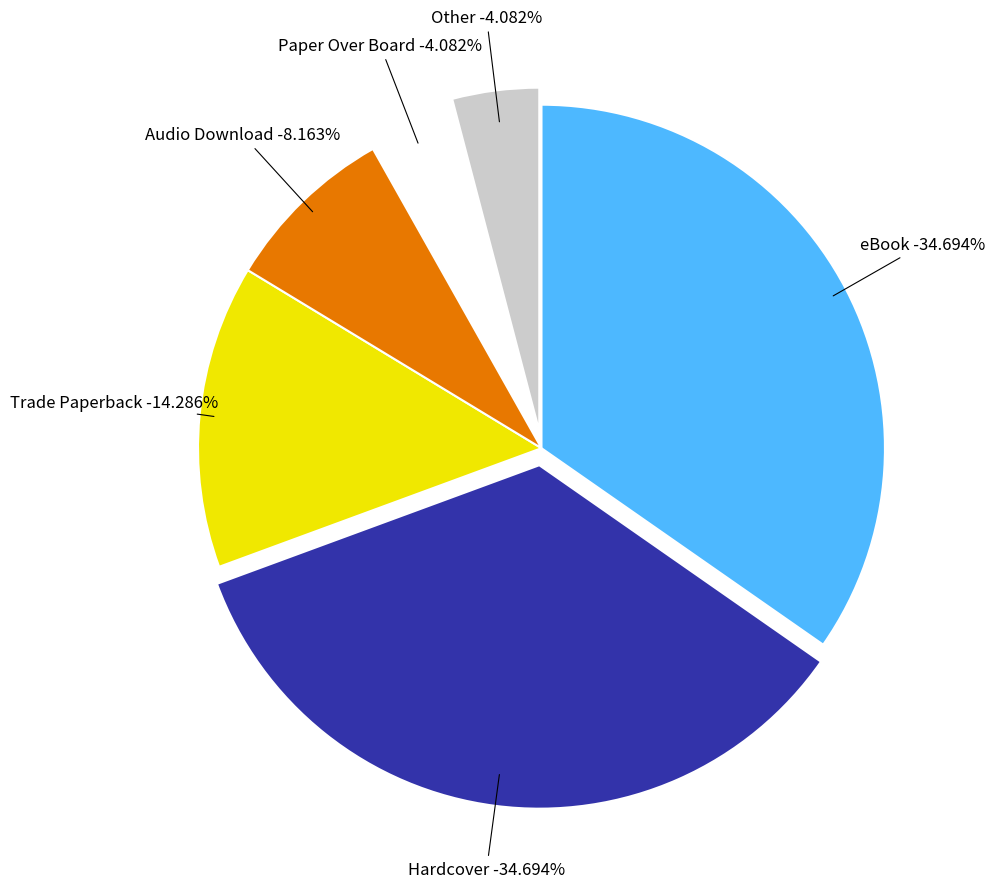

How many slices are in this pie chart?

6